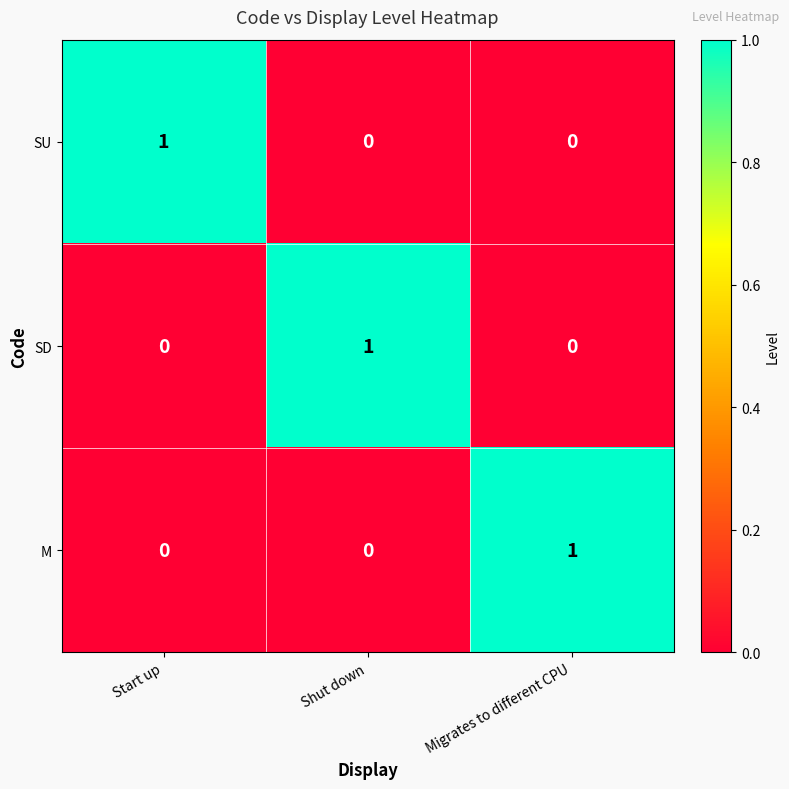

At how many categories does at least one series exceed 0?

3